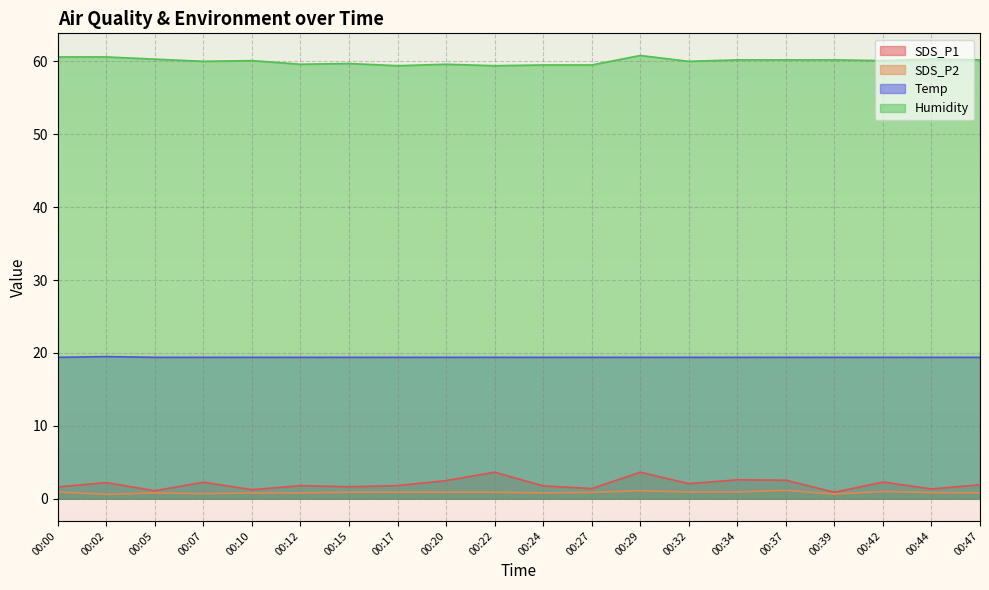

The SDS_P2 series shows 0.9 at 00:17. True or false?

True